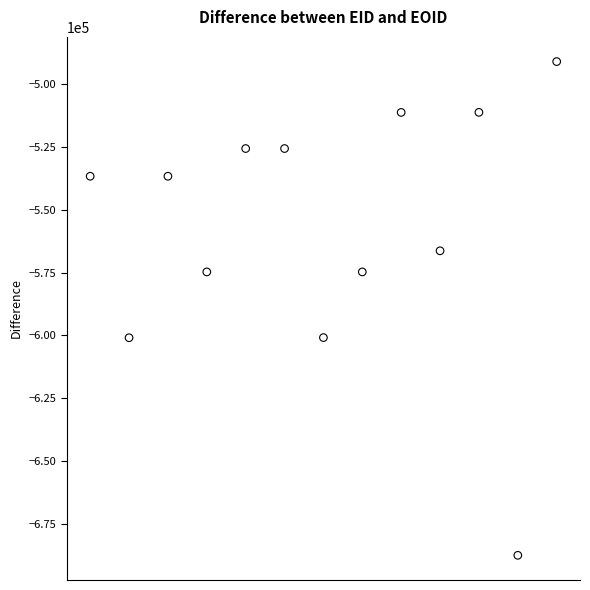

What is the range of Y values (max minus min)?

196631